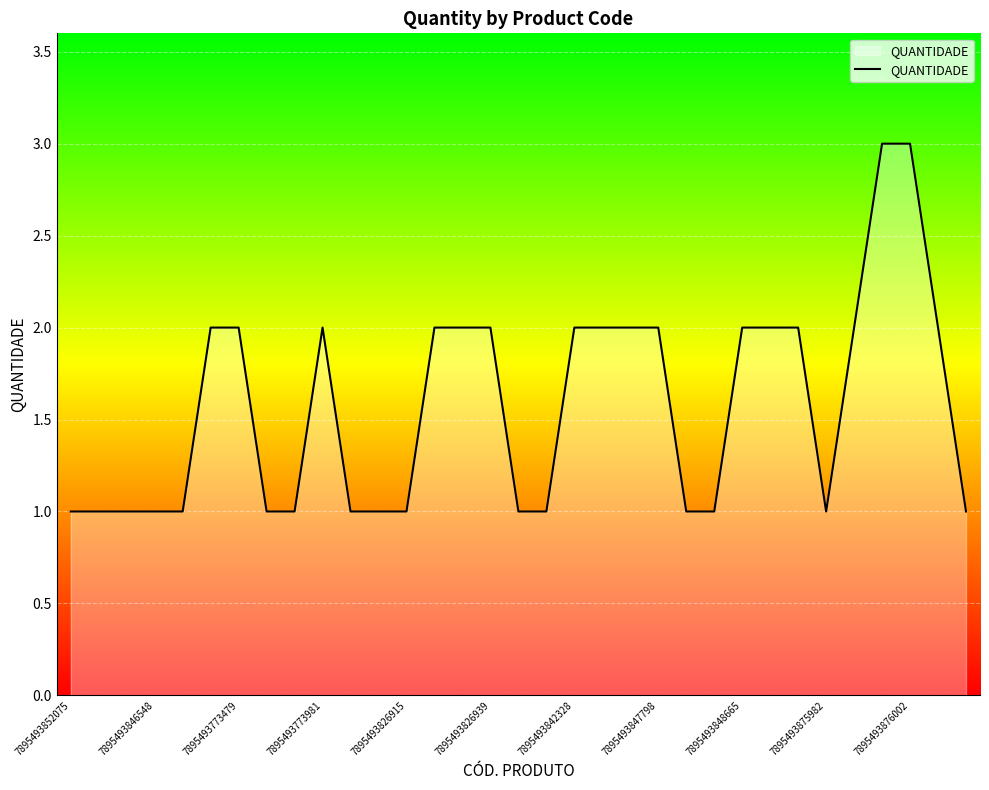

What is the difference between the maximum and minimum values?

2